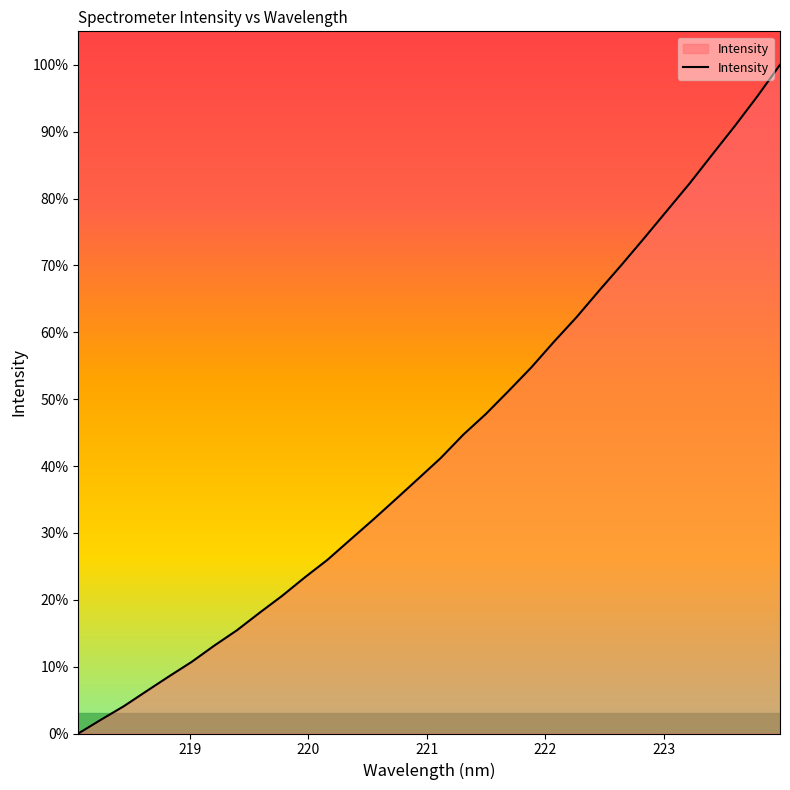

How many categories are shown in the chart?

32